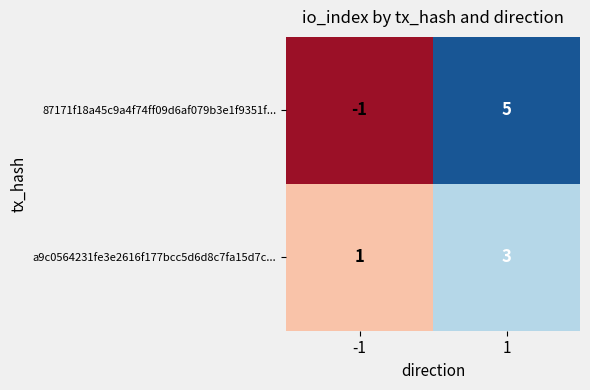

Which series has the widest spread of values?

87171f18a45c9a4f74ff09d6af079b3e1f9351f...